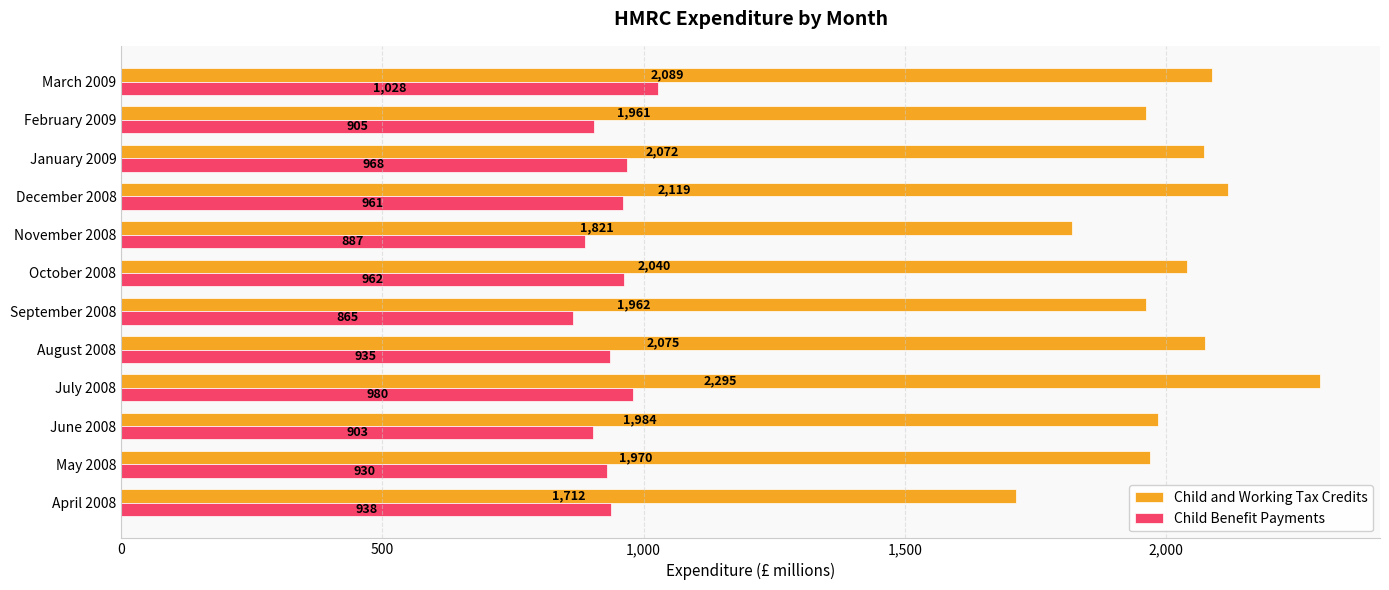

Rank the series by their average value, from highest to lowest.

Child and Working Tax Credits, Child Benefit Payments